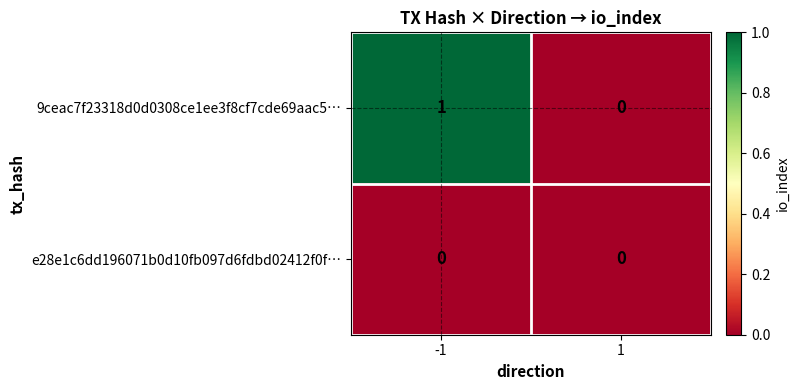

The value of 9ceac7f23318d0d0308ce1ee3f8cf7cde69aac5… at 1 is 0. True or false?

True